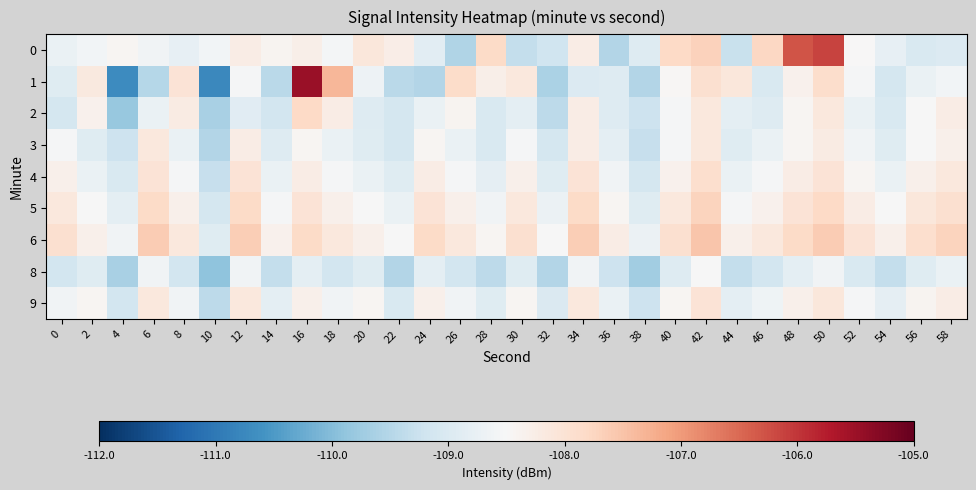

Reading left to right, transcribe all the data shown in this chart.

0: 0=-108.7	2=-108.6	4=-108.4	6=-108.6	8=-108.8	10=-108.6	12=-108.2	14=-108.4	16=-108.3	18=-108.6	20=-108.1	22=-108.3	24=-108.9	26=-109.5	28=-107.8	30=-109.3	32=-109.2	34=-108.2	36=-109.5	38=-109.0	40=-107.8	42=-107.7	44=-109.3	46=-107.8	48=-106.3	50=-106.1	52=-108.5	54=-108.8	56=-109.0	58=-109.0
1: 0=-108.9	2=-108.2	4=-110.7	6=-109.5	8=-108.0	10=-110.8	12=-108.5	14=-109.5	16=-105.5	18=-107.3	20=-108.7	22=-109.4	24=-109.5	26=-107.9	28=-108.3	30=-108.1	32=-109.6	34=-109.0	36=-108.9	38=-109.5	40=-108.5	42=-107.9	44=-108.1	46=-109.0	48=-108.4	50=-107.9	52=-108.5	54=-109.1	56=-108.7	58=-108.6
2: 0=-109.1	2=-108.3	4=-109.8	6=-108.7	8=-108.2	10=-109.6	12=-108.9	14=-109.1	16=-107.8	18=-108.2	20=-108.9	22=-109.1	24=-108.7	26=-108.4	28=-109.0	30=-108.8	32=-109.4	34=-108.2	36=-108.9	38=-109.2	40=-108.5	42=-108.1	44=-108.8	46=-108.9	48=-108.4	50=-108.1	52=-108.7	54=-109.0	56=-108.5	58=-108.2
3: 0=-108.5	2=-108.9	4=-109.2	6=-108.1	8=-108.7	10=-109.5	12=-108.2	14=-108.9	16=-108.4	18=-108.7	20=-108.9	22=-109.1	24=-108.4	26=-108.7	28=-109.0	30=-108.5	32=-109.1	34=-108.2	36=-108.8	38=-109.3	40=-108.5	42=-108.1	44=-108.9	46=-108.7	48=-108.4	50=-108.2	52=-108.6	54=-108.9	56=-108.5	58=-108.3
4: 0=-108.3	2=-108.7	4=-109.0	6=-108.0	8=-108.5	10=-109.3	12=-108.0	14=-108.7	16=-108.2	18=-108.5	20=-108.7	22=-108.9	24=-108.2	26=-108.5	28=-108.8	30=-108.3	32=-108.9	34=-108.0	36=-108.6	38=-109.1	40=-108.3	42=-107.9	44=-108.7	46=-108.5	48=-108.2	50=-108.0	52=-108.4	54=-108.7	56=-108.3	58=-108.1
5: 0=-108.1	2=-108.5	4=-108.8	6=-107.8	8=-108.3	10=-109.1	12=-107.8	14=-108.5	16=-108.0	18=-108.3	20=-108.5	22=-108.7	24=-108.0	26=-108.3	28=-108.6	30=-108.1	32=-108.7	34=-107.8	36=-108.4	38=-108.9	40=-108.1	42=-107.7	44=-108.5	46=-108.3	48=-108.0	50=-107.8	52=-108.2	54=-108.5	56=-108.1	58=-107.9
6: 0=-107.9	2=-108.3	4=-108.6	6=-107.6	8=-108.1	10=-108.9	12=-107.6	14=-108.3	16=-107.8	18=-108.1	20=-108.3	22=-108.5	24=-107.8	26=-108.1	28=-108.4	30=-107.9	32=-108.5	34=-107.6	36=-108.2	38=-108.7	40=-107.9	42=-107.5	44=-108.3	46=-108.1	48=-107.8	50=-107.6	52=-108.0	54=-108.3	56=-107.9	58=-107.7
8: 0=-109.1	2=-108.9	4=-109.6	6=-108.6	8=-109.1	10=-109.9	12=-108.6	14=-109.3	16=-108.8	18=-109.1	20=-108.9	22=-109.5	24=-108.8	26=-109.1	28=-109.4	30=-108.9	32=-109.5	34=-108.6	36=-109.2	38=-109.7	40=-108.9	42=-108.5	44=-109.3	46=-109.1	48=-108.8	50=-108.6	52=-109.0	54=-109.3	56=-108.9	58=-108.7
9: 0=-108.6	2=-108.4	4=-109.1	6=-108.1	8=-108.6	10=-109.4	12=-108.1	14=-108.8	16=-108.3	18=-108.6	20=-108.4	22=-109.0	24=-108.3	26=-108.6	28=-108.9	30=-108.4	32=-109.0	34=-108.1	36=-108.7	38=-109.2	40=-108.4	42=-108.0	44=-108.8	46=-108.6	48=-108.3	50=-108.1	52=-108.5	54=-108.8	56=-108.4	58=-108.2